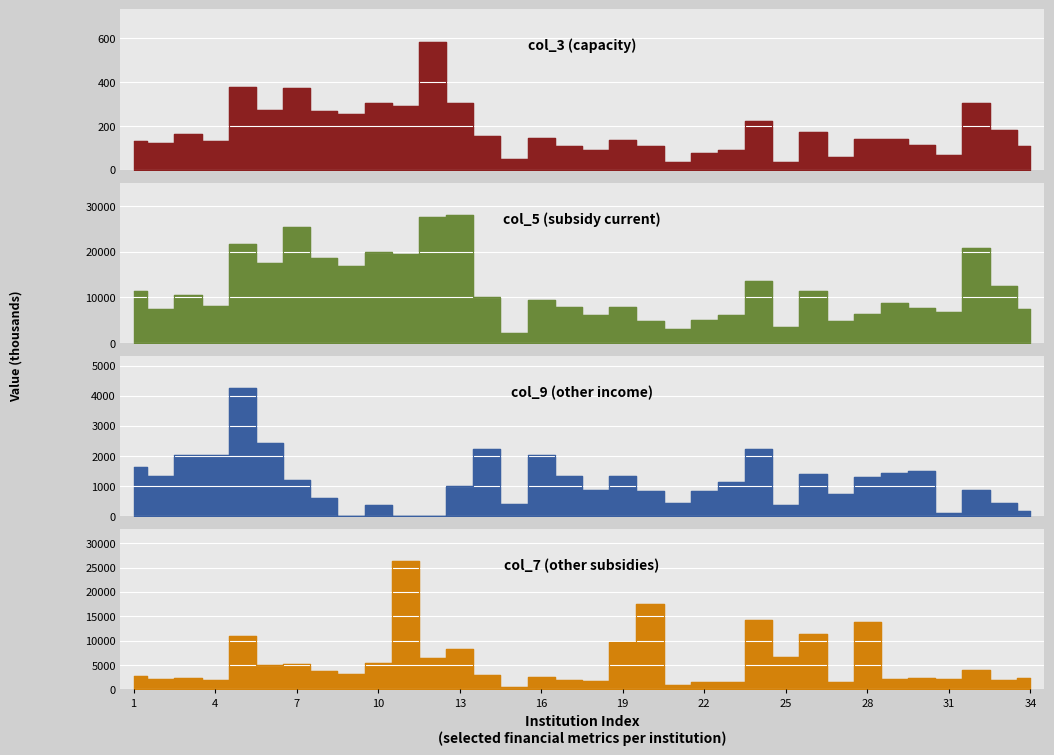

Rank the series at 12 from highest to lowest value.

col_5, col_7, col_3, col_9